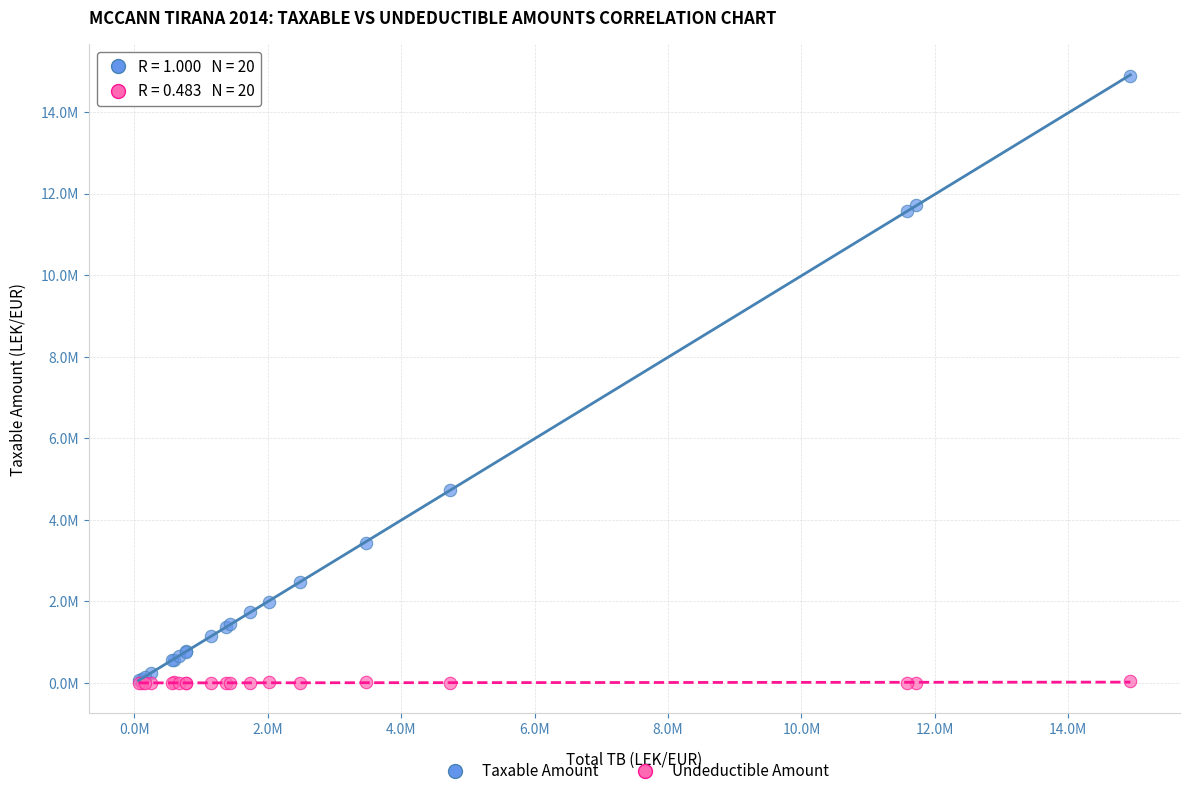

What are all the series names shown in the legend?

Taxable Amount, Undeductible Amount